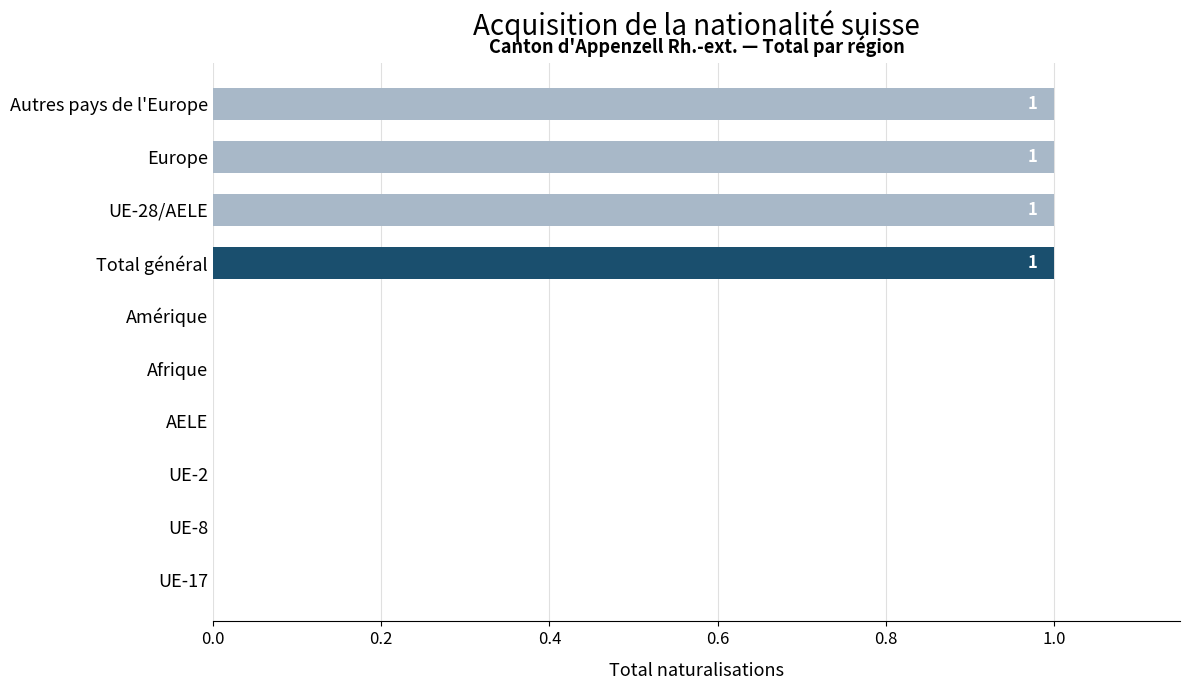

Reading bottom to top, list all the values displayed in this chart.

UE-17=0	UE-8=0	UE-2=0	AELE=0	Afrique=0	Amérique=0	Total général=1	UE-28/AELE=1	Europe=1	Autres pays de l'Europe=1